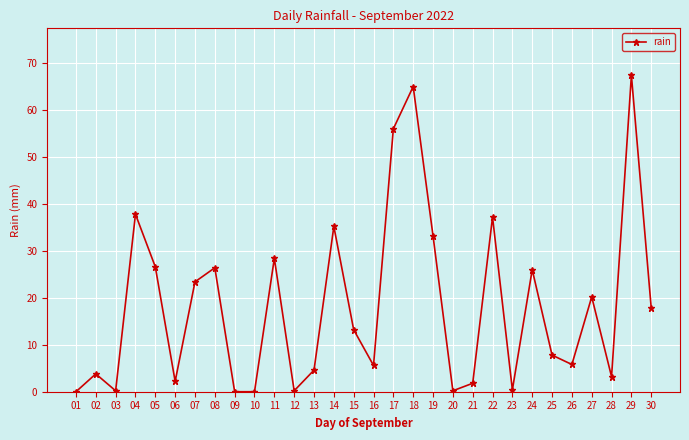

What is the sum of all values?

549.6